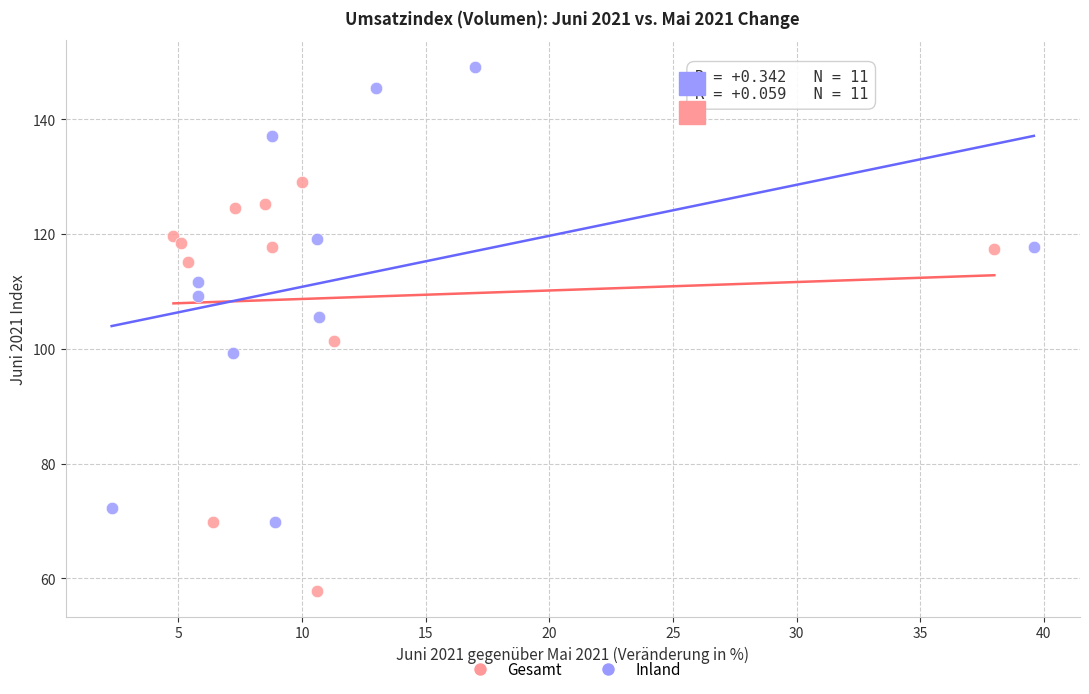

Which series contains the lowest Y value?

Gesamt